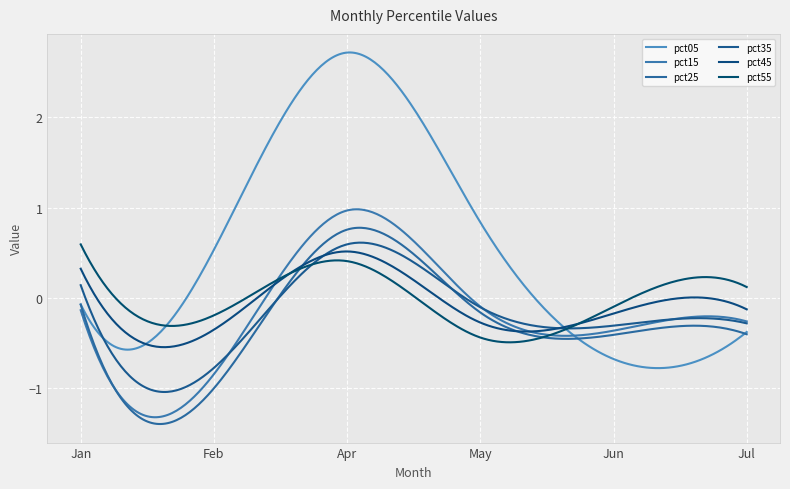

How many lines are shown in the chart?

6